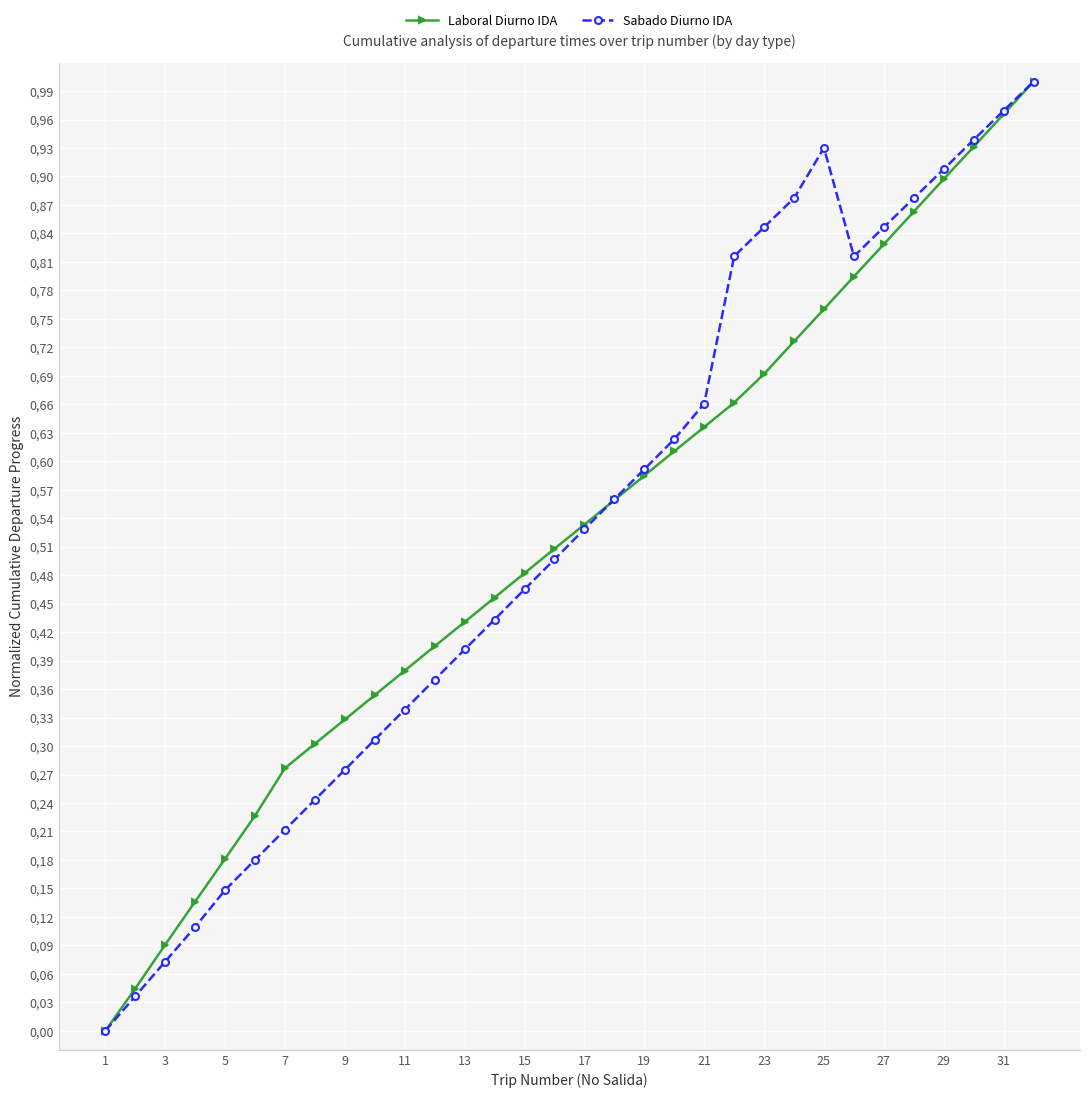

Which series has the widest spread of values?

Laboral Diurno IDA